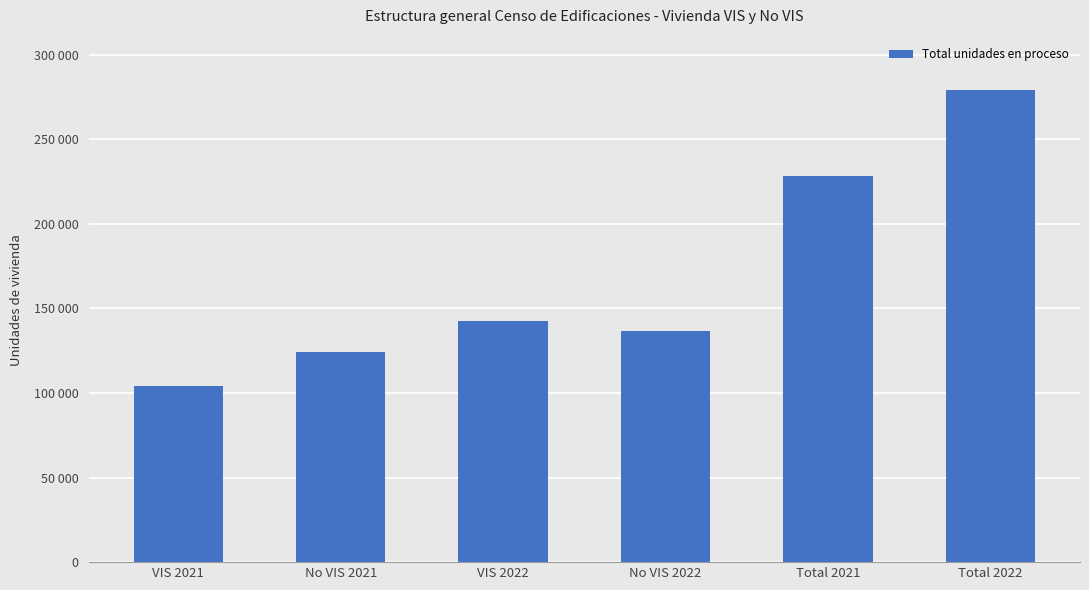

Are the bars horizontal?

No